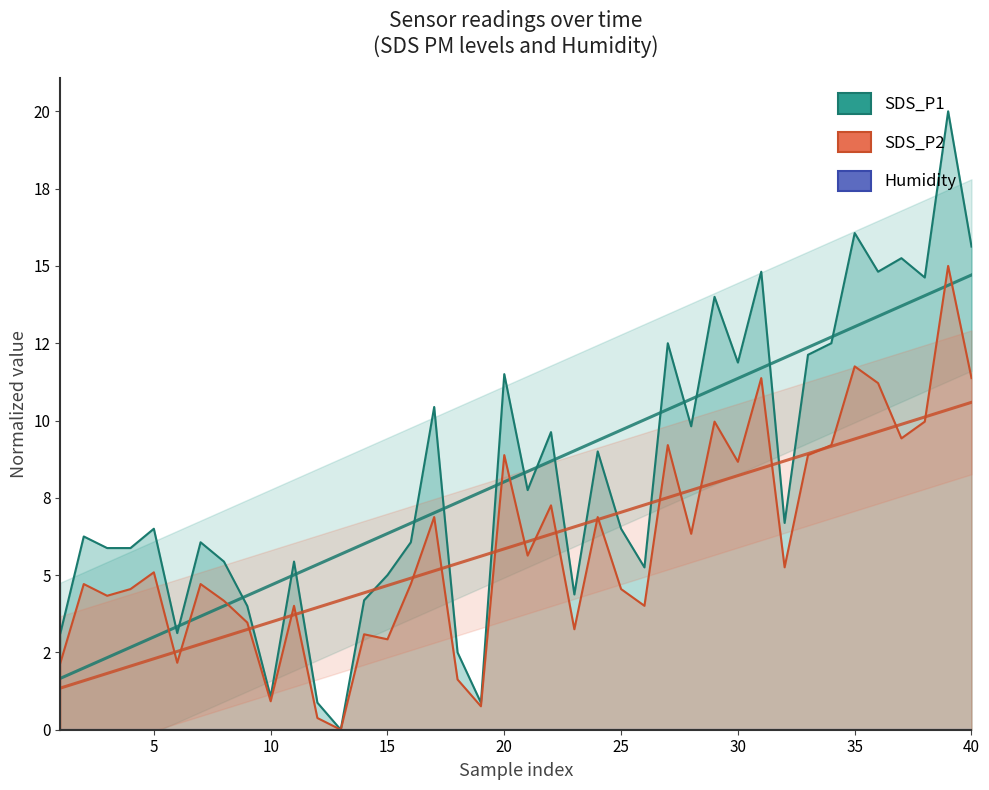

Which series has the largest total across all categories?

SDS_P1